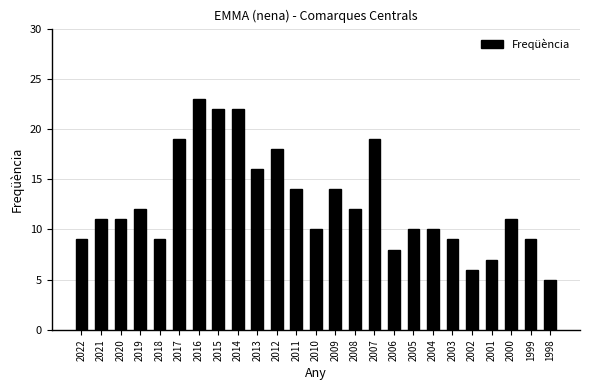

At which category does the chart reach its peak across all series?

2016